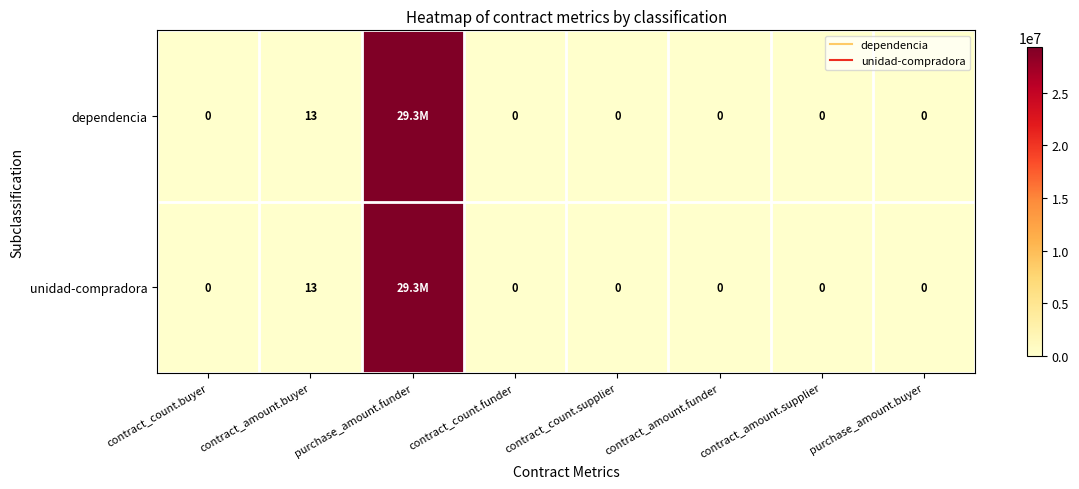

How many series are shown in this chart?

2